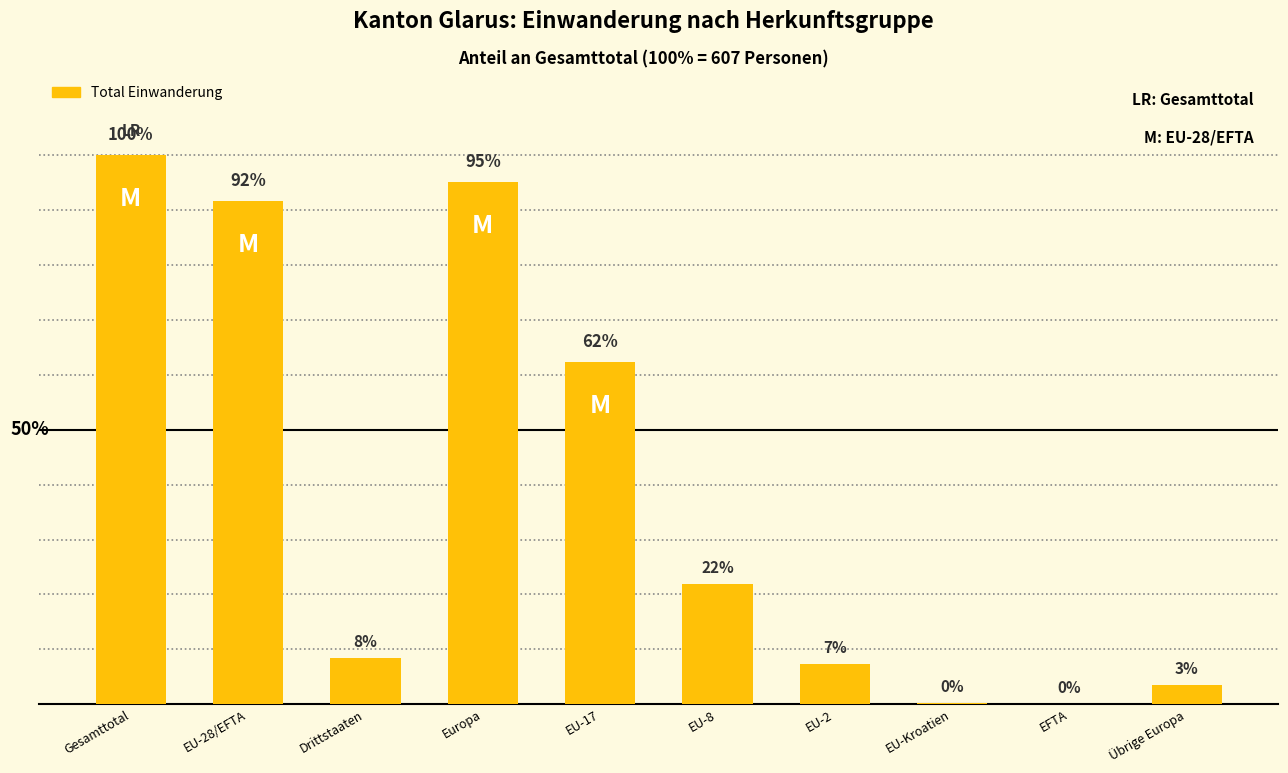

Which has a higher value, EU-17 or Europa?

Europa